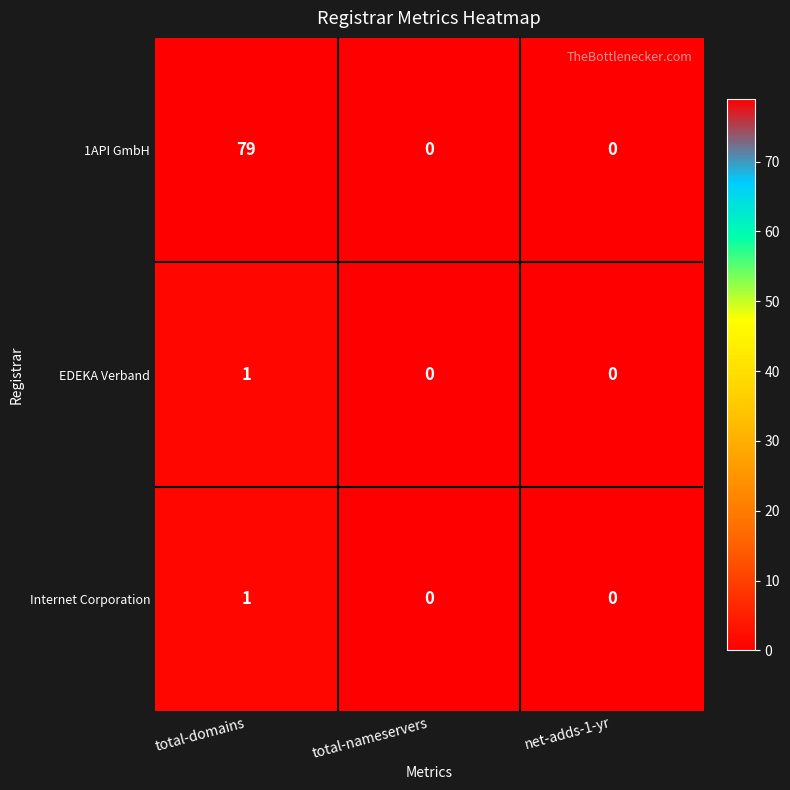

What is the total value across all series at total-domains?

81